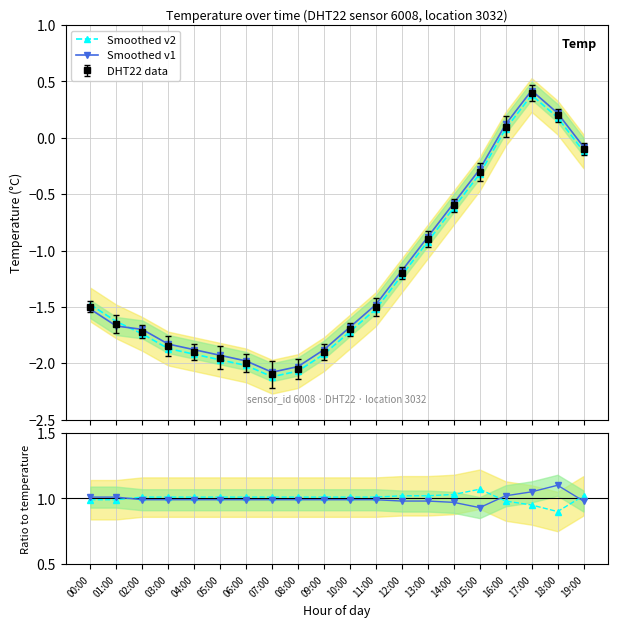

Between 04:00 and 17:00, which is larger?

04:00